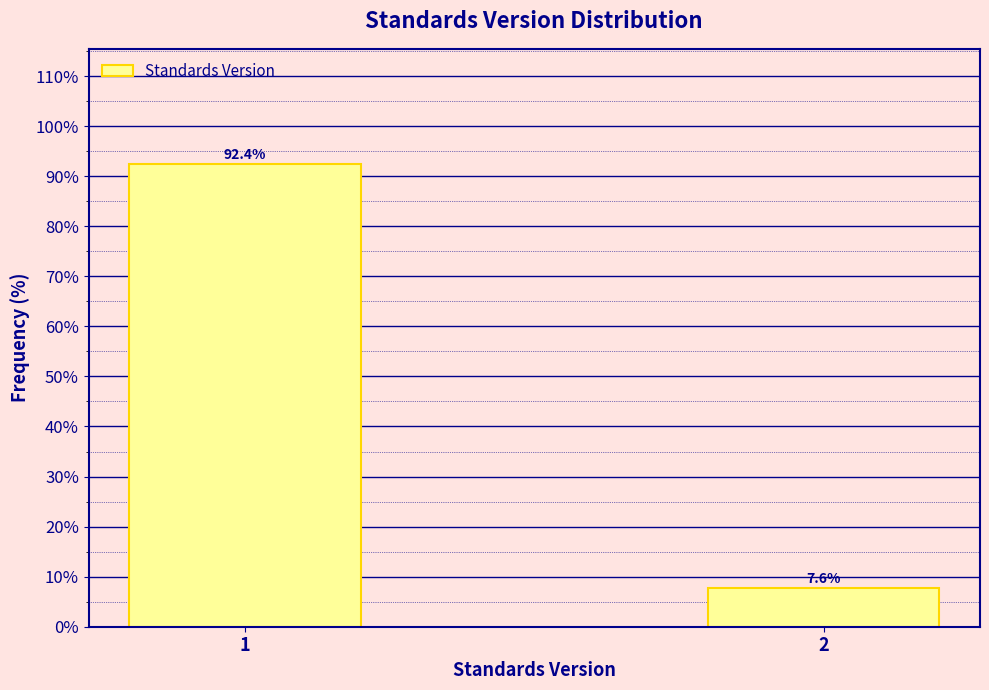

Reading right to left, what are all the values shown in this chart?

2=7.6	1=92.4